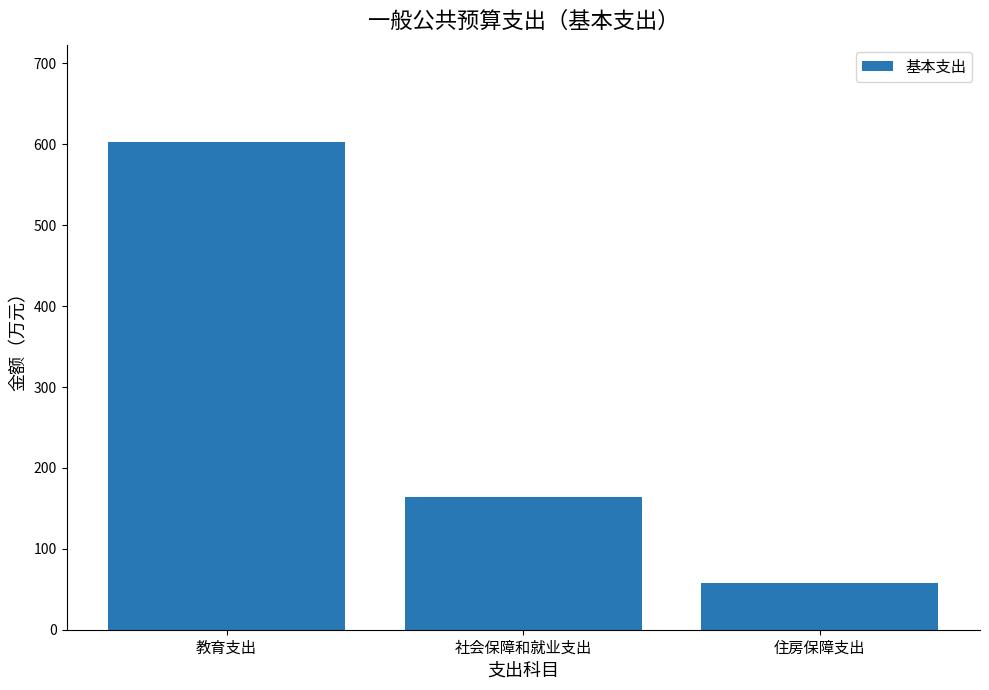

Count the number of values greater than 164.

2